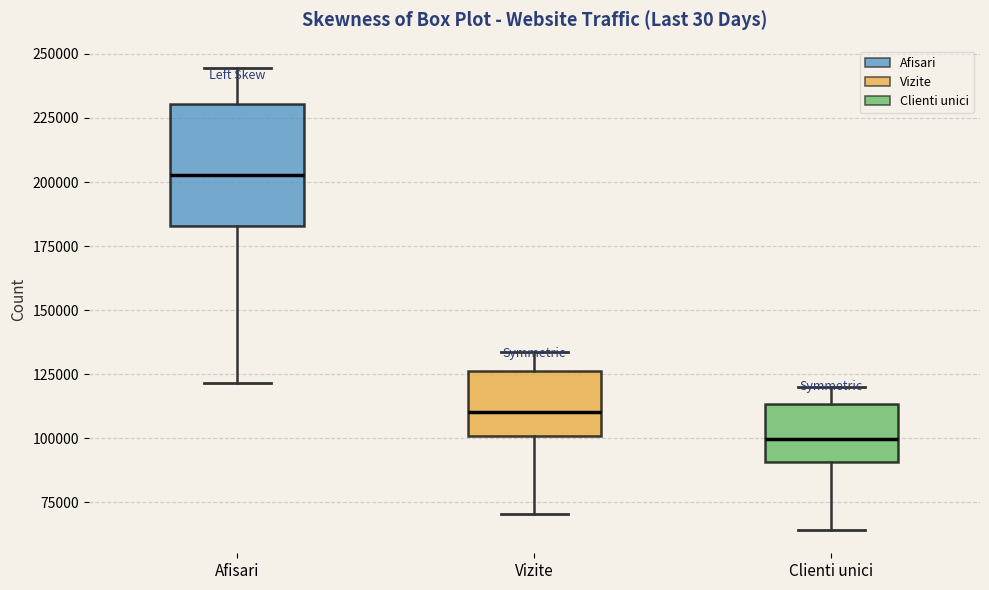

Which box's median line is the highest?

Afisari